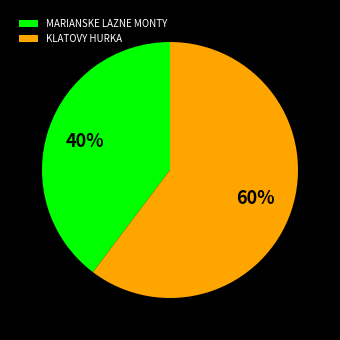

Is KLATOVY HURKA the majority of the pie?

Yes